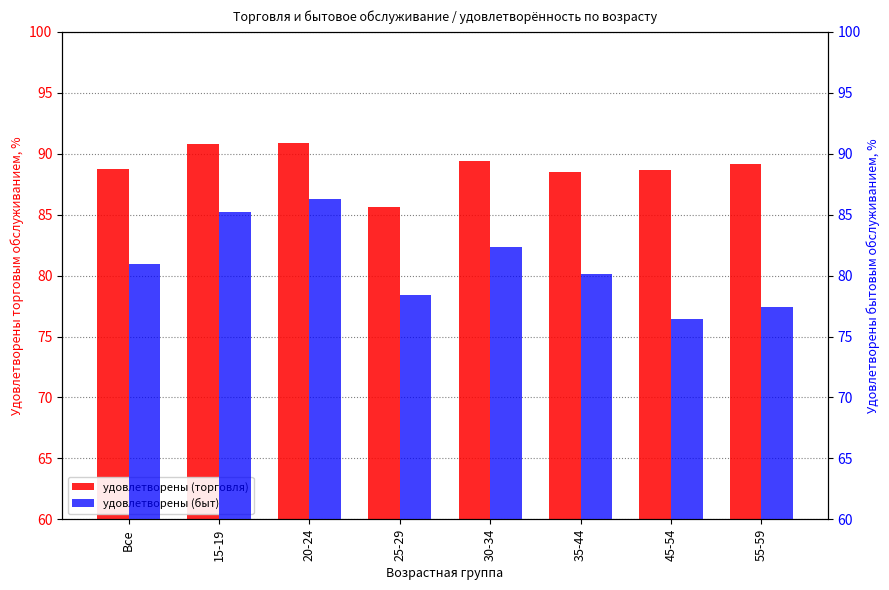

How many data points in удовлетворены (быт) are above 80?

5